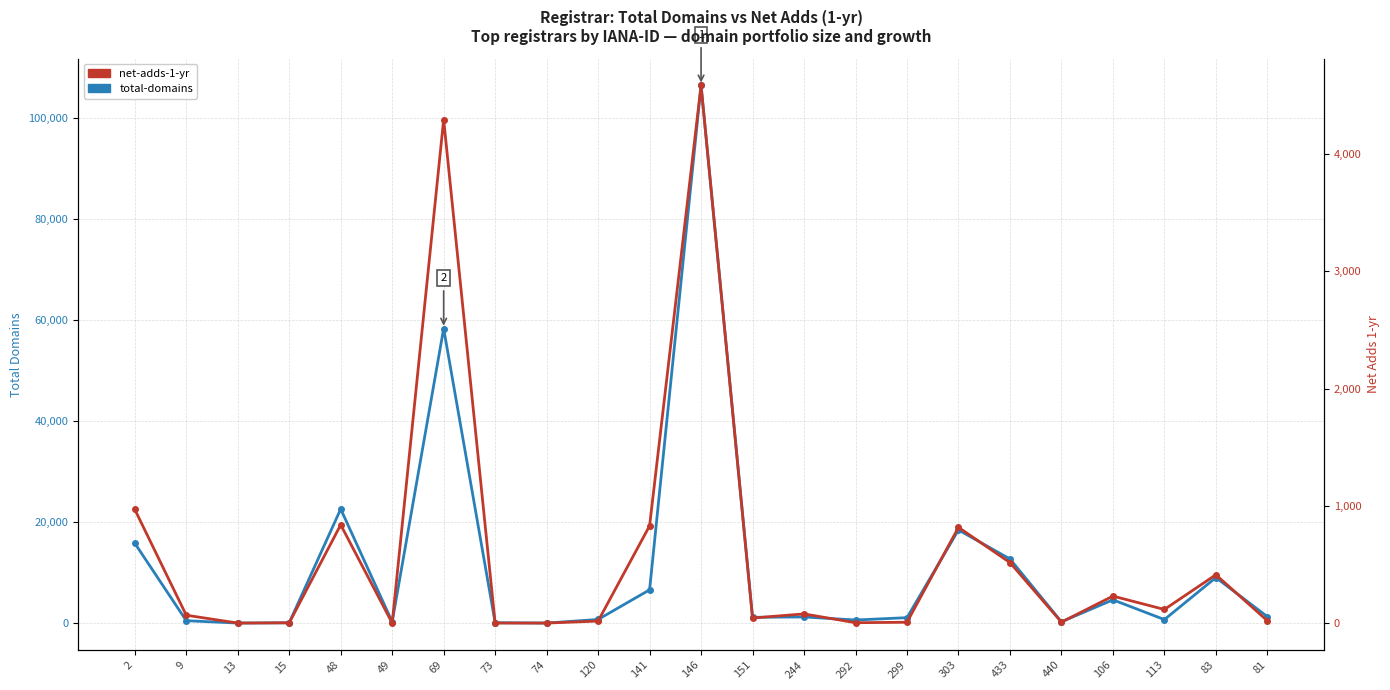

At which category does the chart reach its minimum across all series?

13